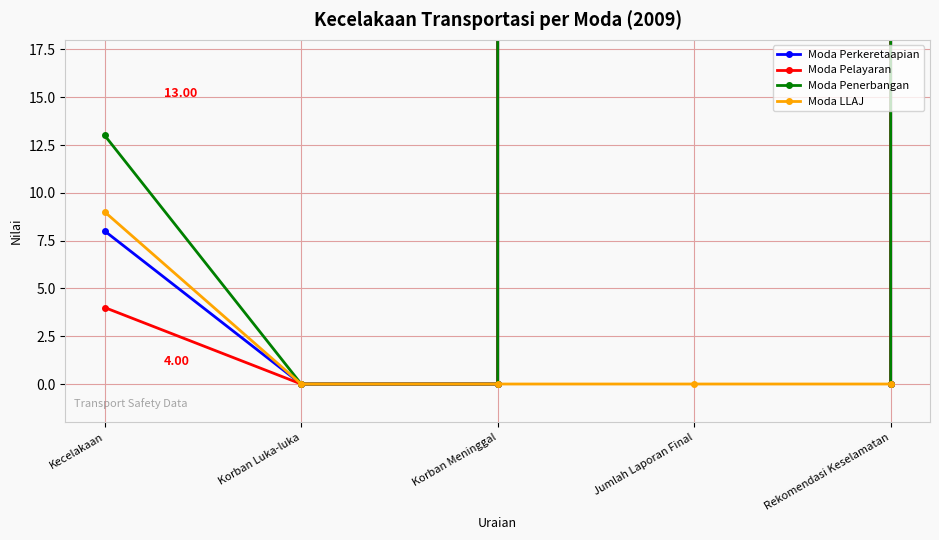

True or false: Moda Penerbangan and Moda LLAJ intersect in this chart.

False